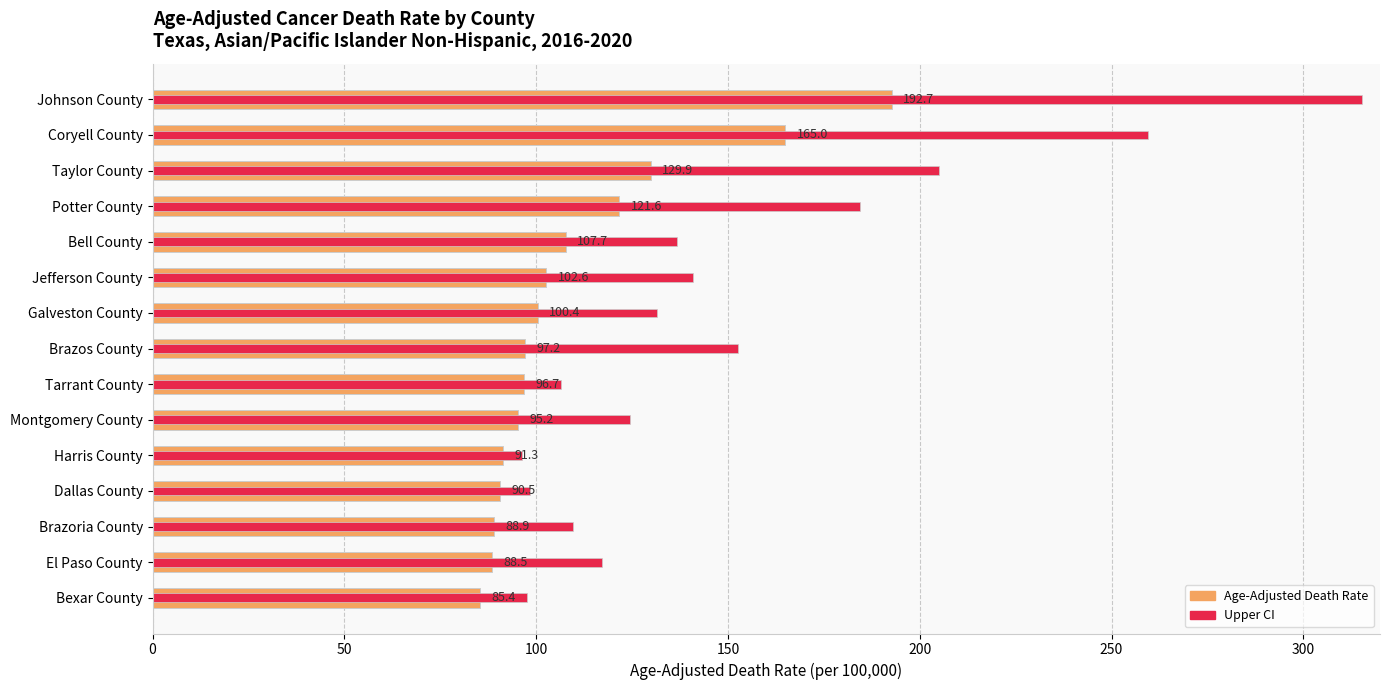

Does the chart contain any negative values?

No